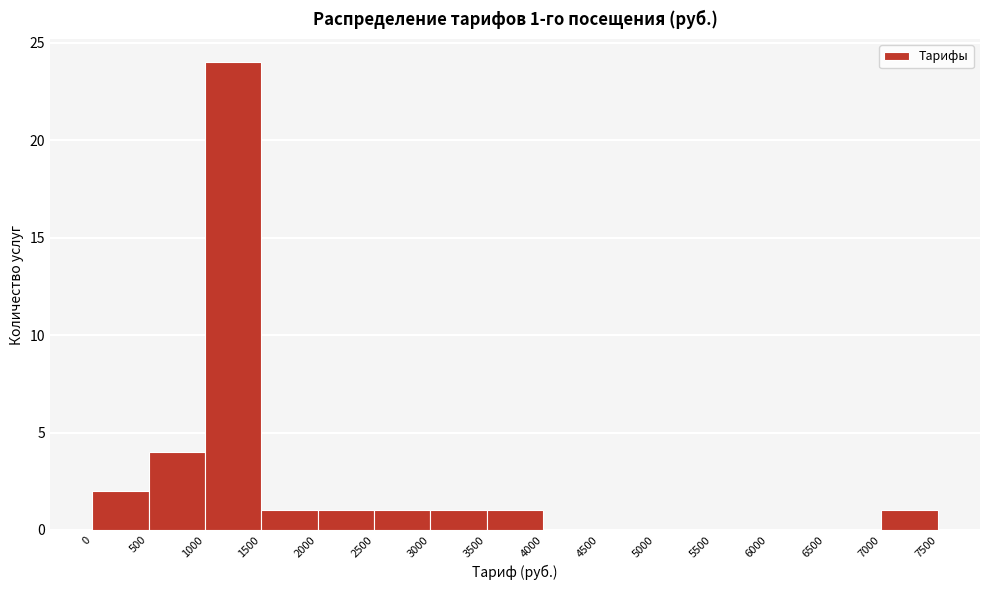

Over which range of the x-axis is the bar tallest?

1000 to 1500